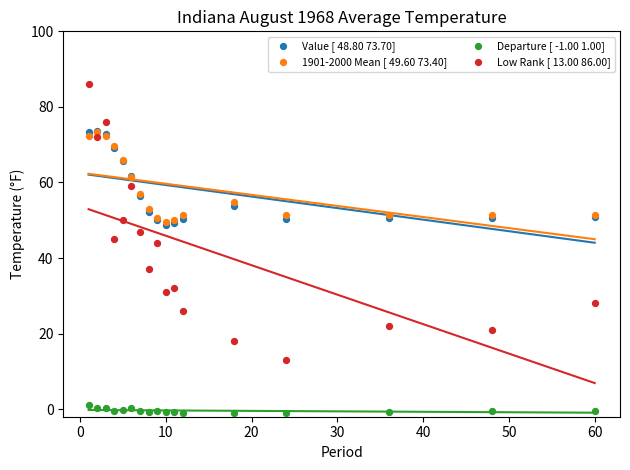

What are all the series names shown in the legend?

Value [ 48.80 73.70], 1901-2000 Mean [ 49.60 73.40], Departure [ -1.00 1.00], Low Rank [ 13.00 86.00]